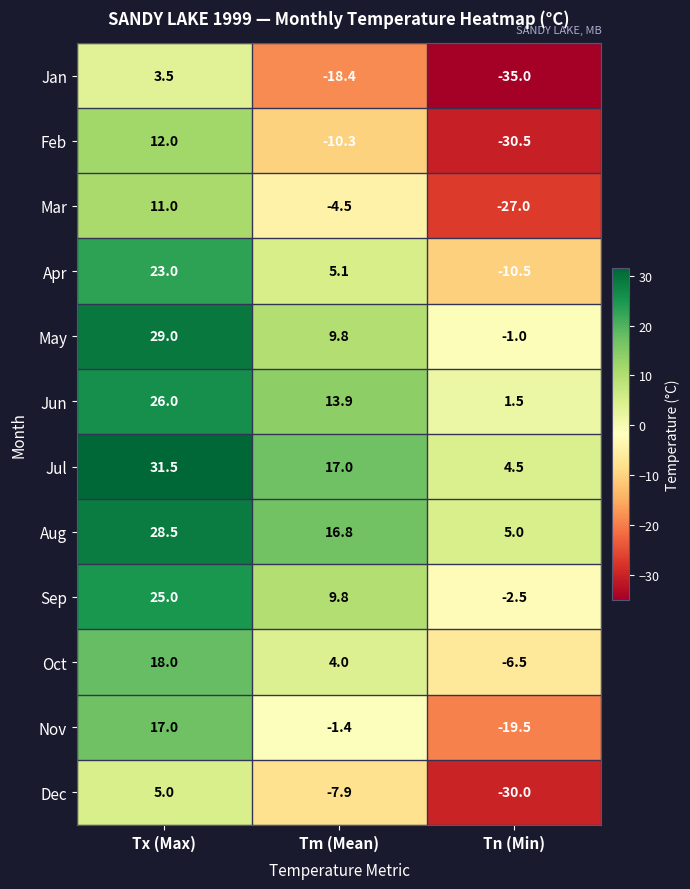

What is the total value across all series at Tx (Max)?

229.5